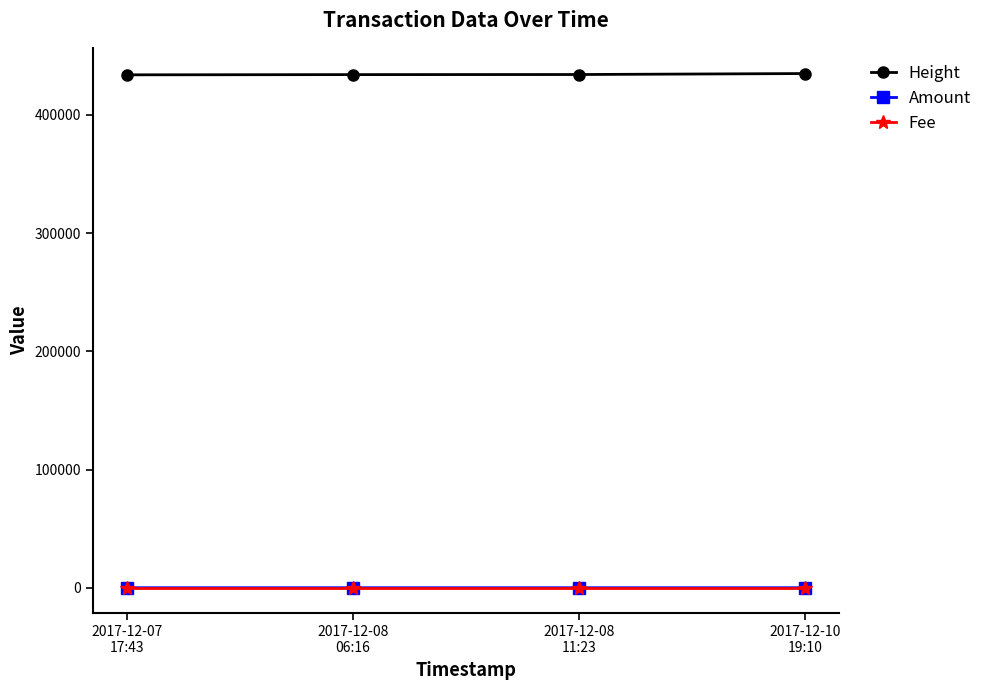

True or false: Amount and Height intersect in this chart.

False